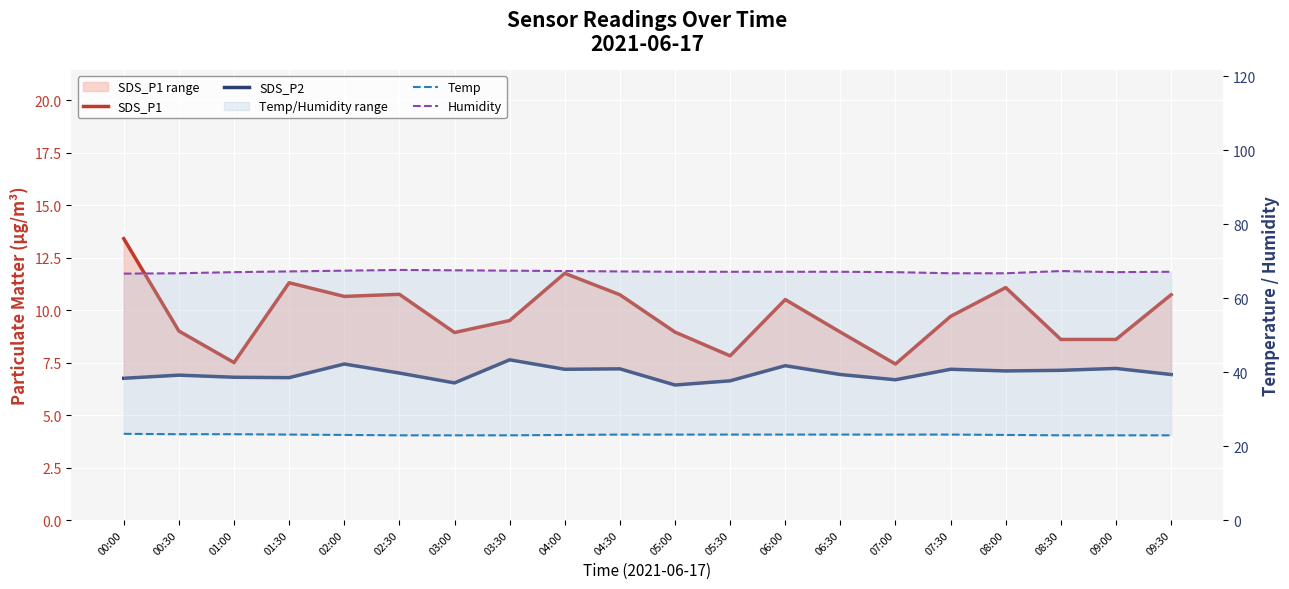

What is the value of the SDS_P2 point at the 12th from the left?

6.6